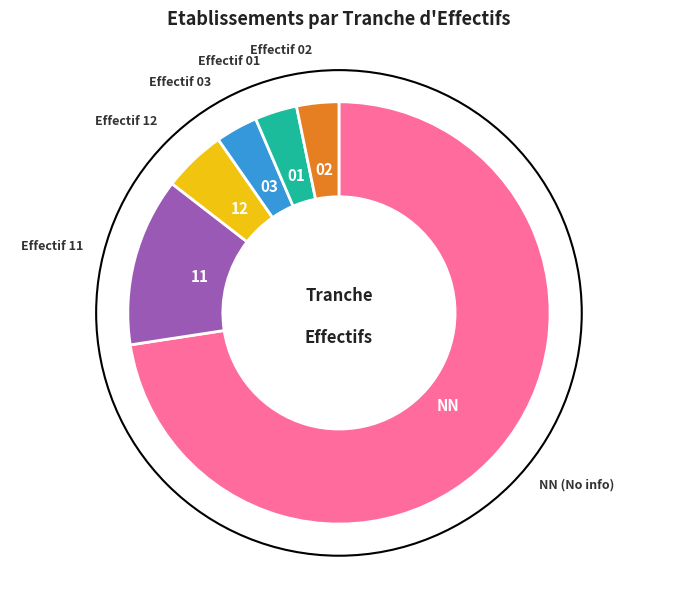

Does any single category account for the majority?

Yes